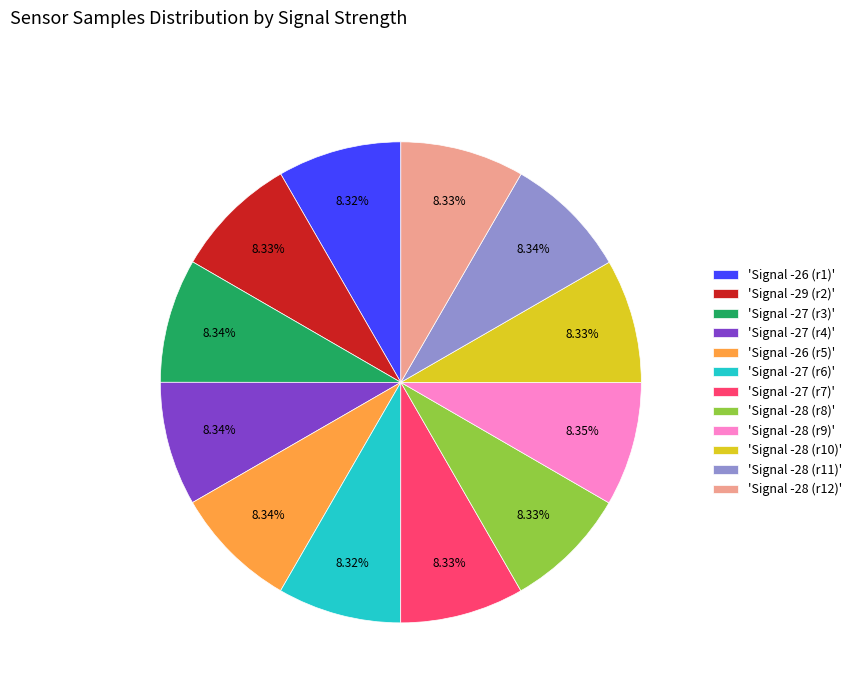

Is the sum of 'Signal -26 (r5)' and 'Signal -29 (r2)' greater than half?

No